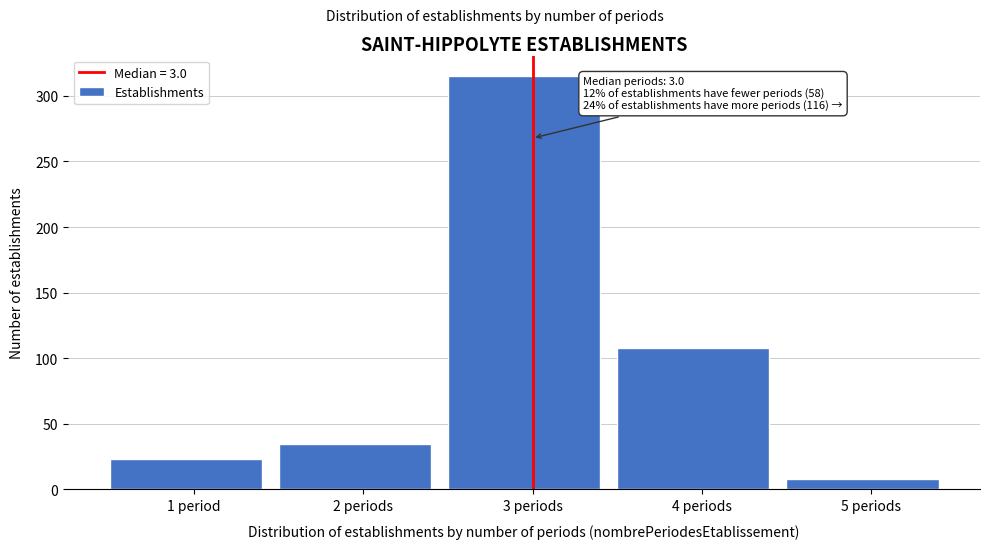

Reading left to right, extract all data points from this chart.

1 period=23	2 periods=35	3 periods=315	4 periods=108	5 periods=8